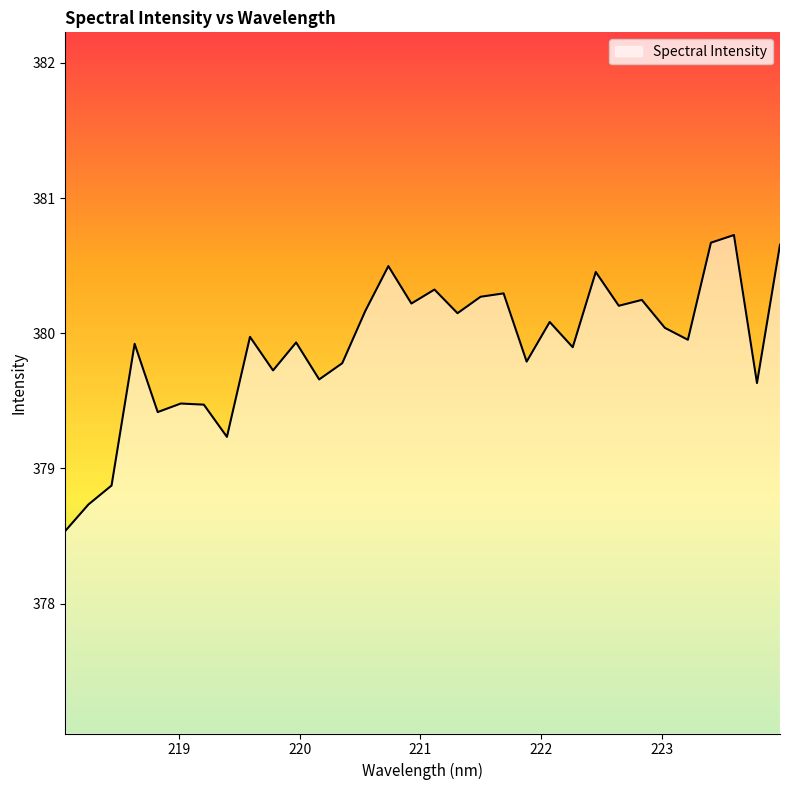

What is the maximum value shown in the chart?

380.7